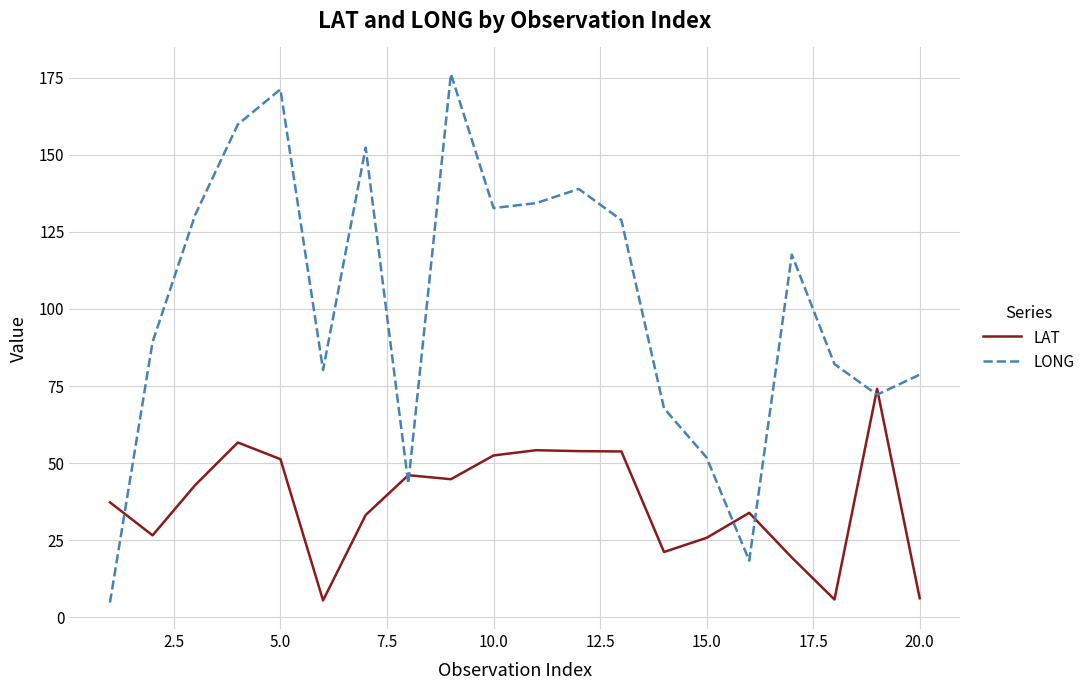

Which series has the largest total across all categories?

LONG